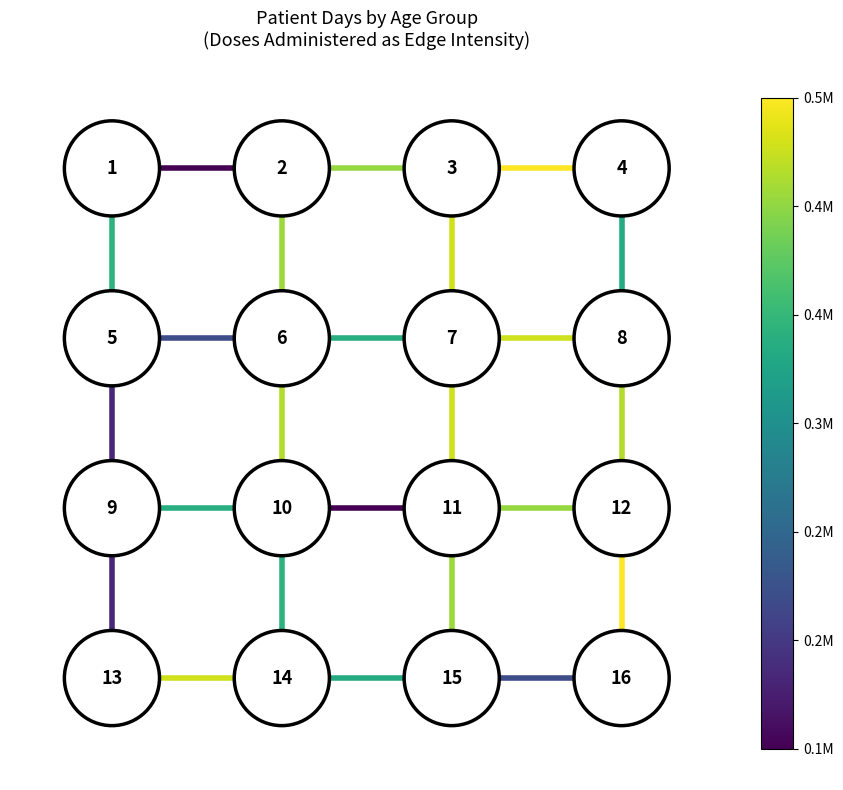

Is the value of edge_2_3 at −0.5 greater than the value of edge_1_2 at −1.0?

No